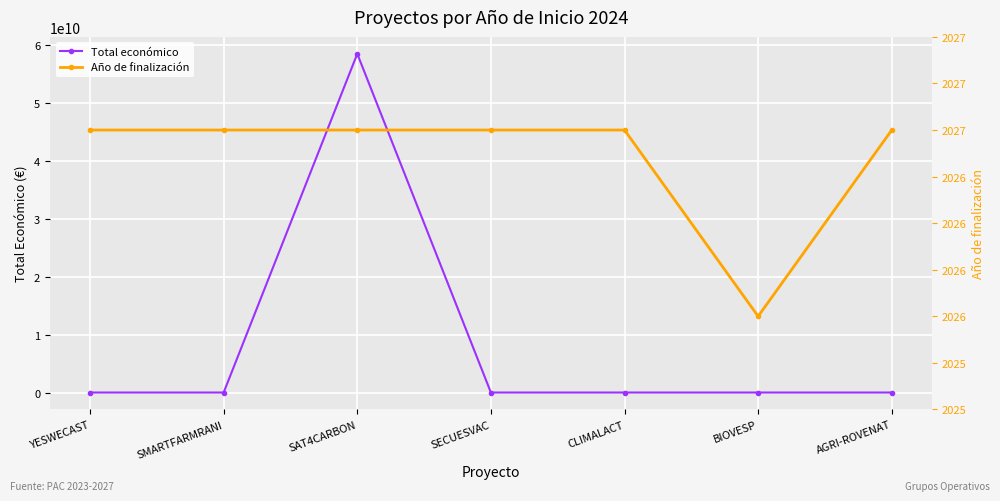

Is the value of Año de finalización at SECUESVAC greater than the value of Total económico at SAT4CARBON?

No